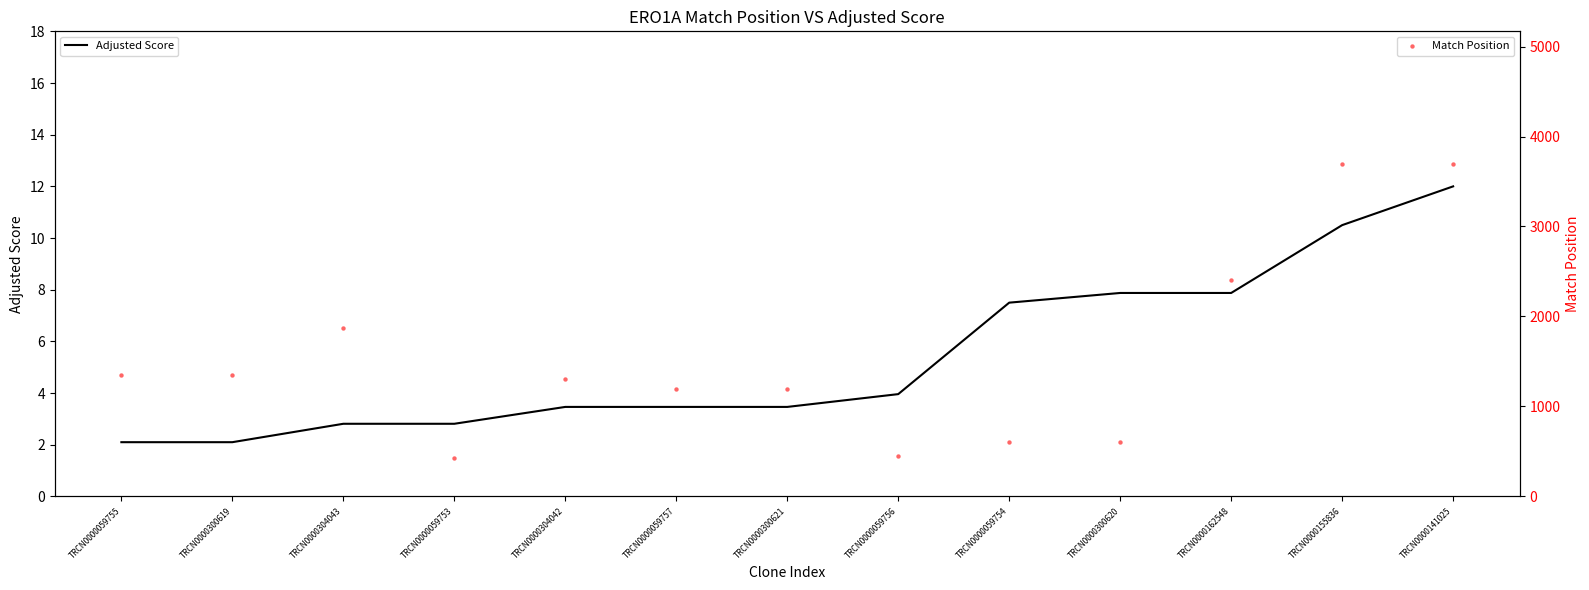

What is the total value across all series at TRCN0000059753?

425.8